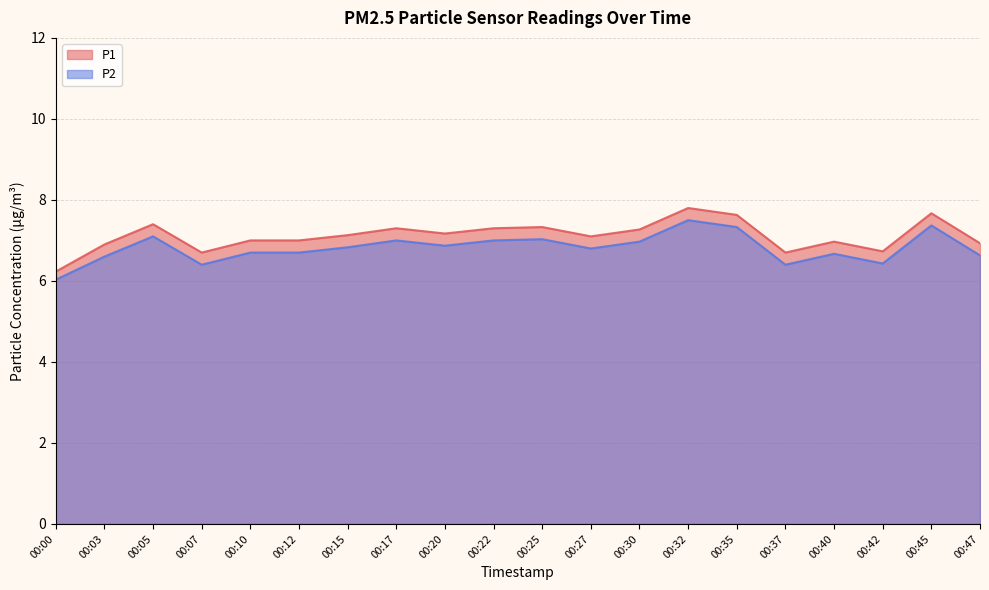

True or false: P2 and P1 intersect in this chart.

False